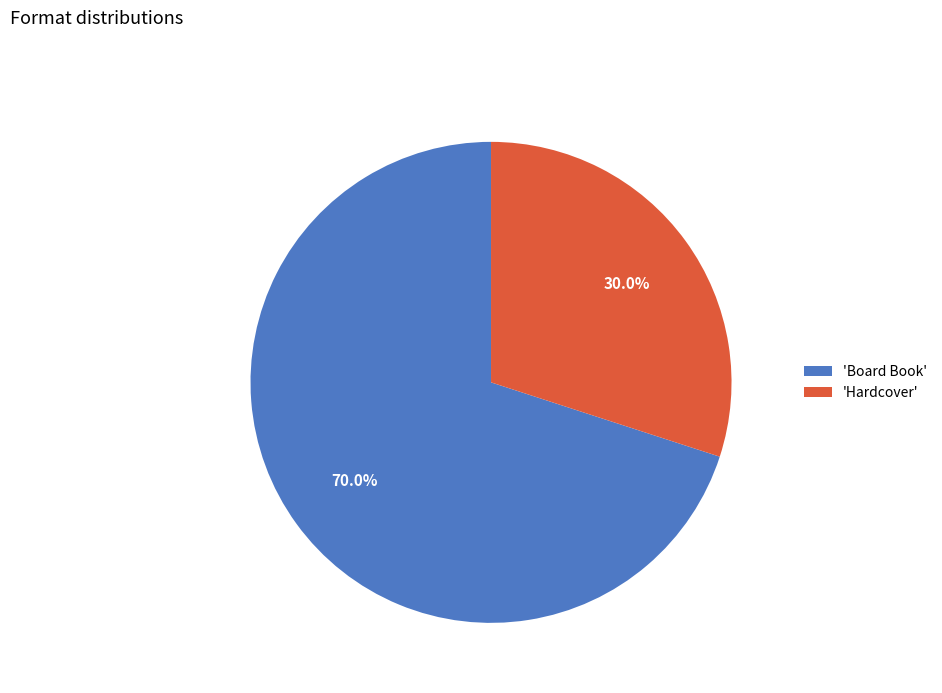

Combined, what portion of the pie is 'Hardcover' and 'Board Book'?

100.0%